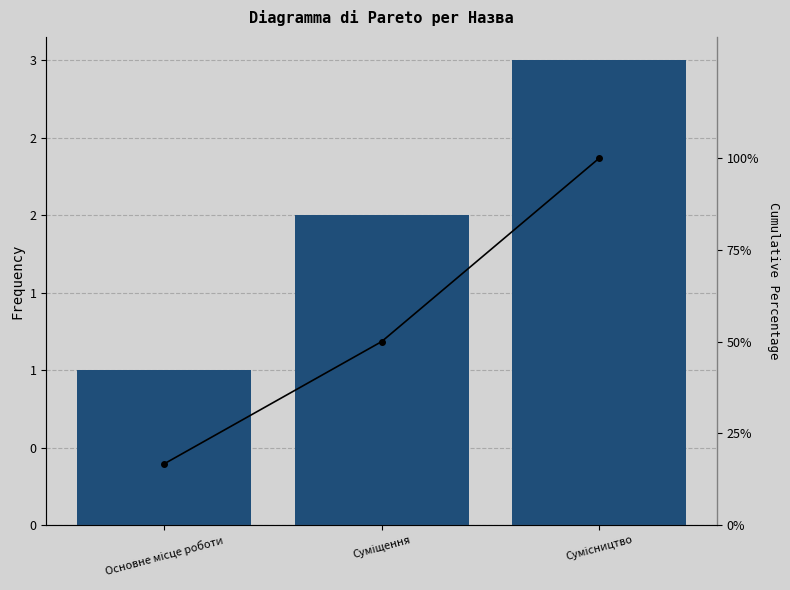

Where does the Cumulative % series first go above 50?

Сумісництво